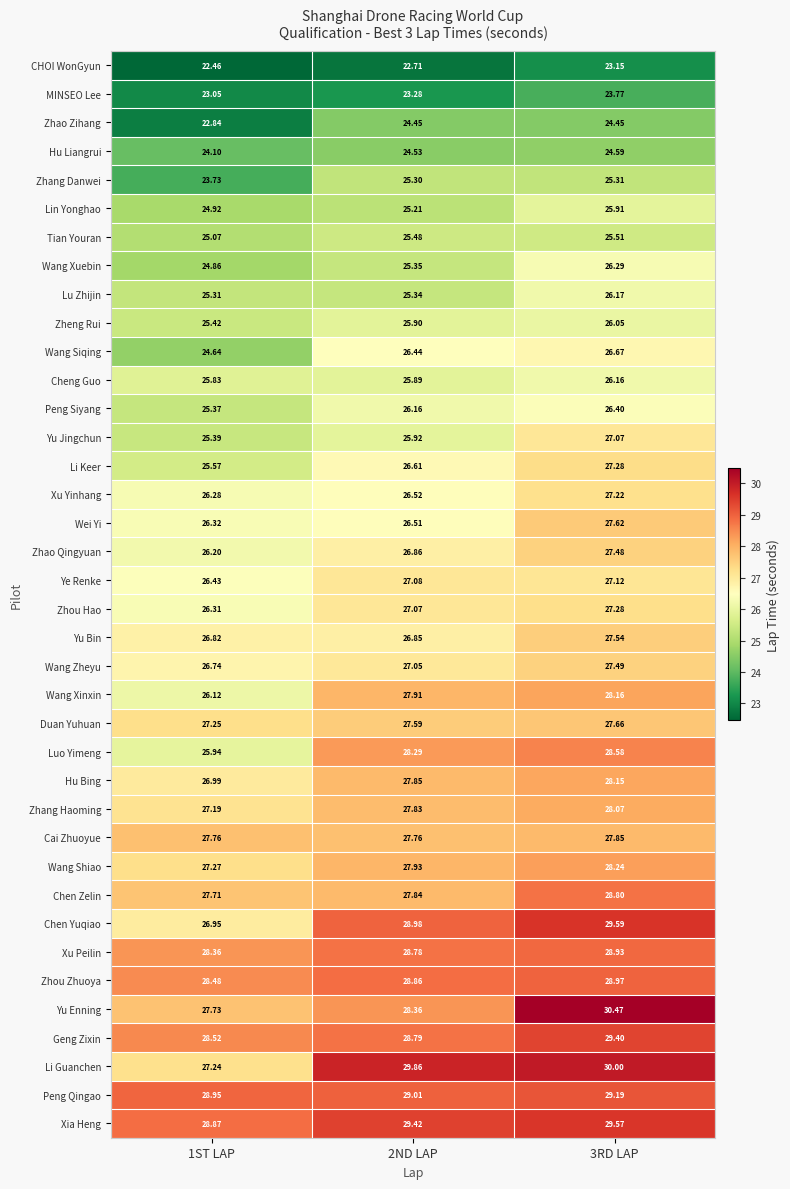

At which category is the sum across all series the highest?

3RD LAP